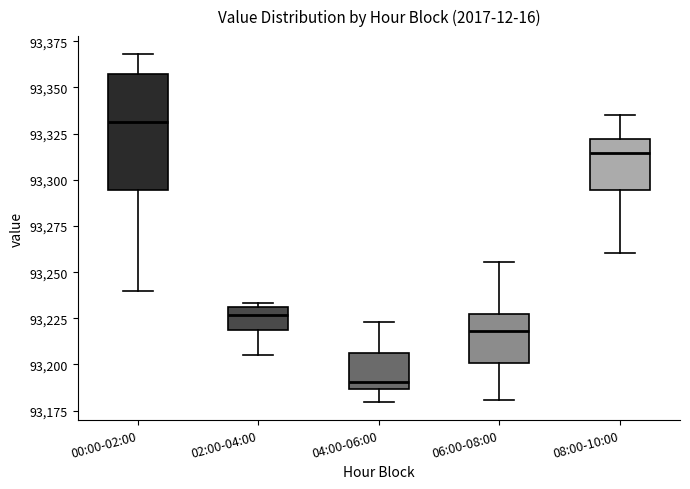

Where is the lower edge of the box for 08:00-10:00 on the y-axis? The values are not printed on the chart, so give them approximately, as read against the axis.

93295